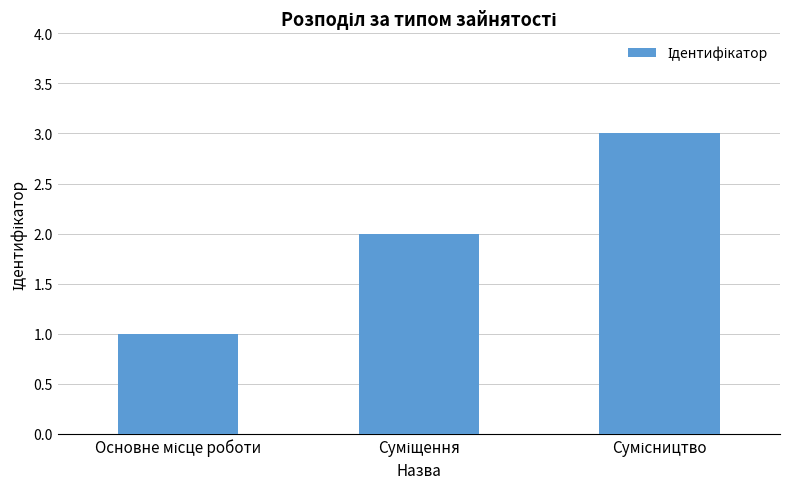

What is the maximum value shown in the chart?

3